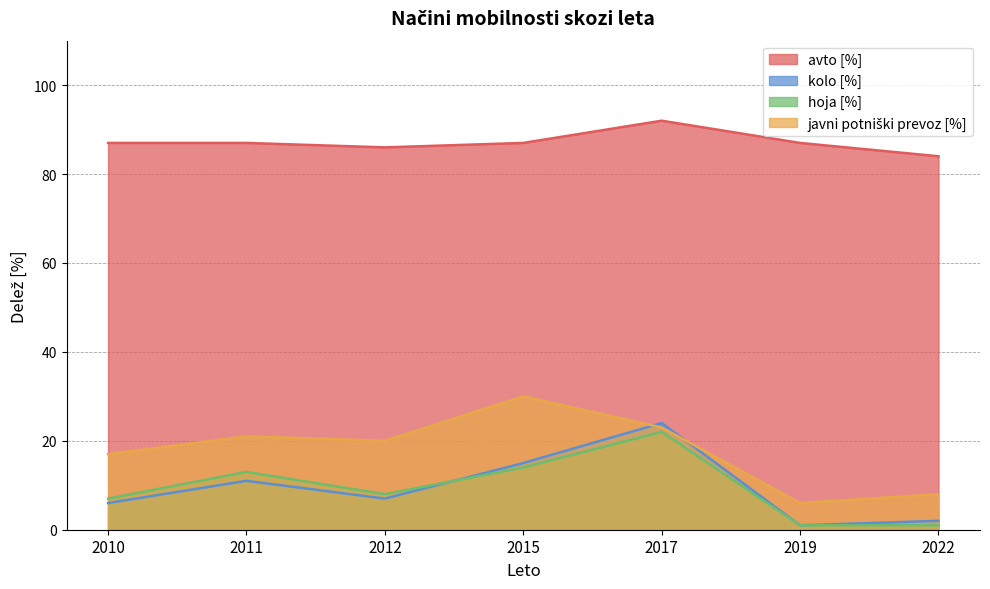

What is the sum of all kolo [%] values?

66